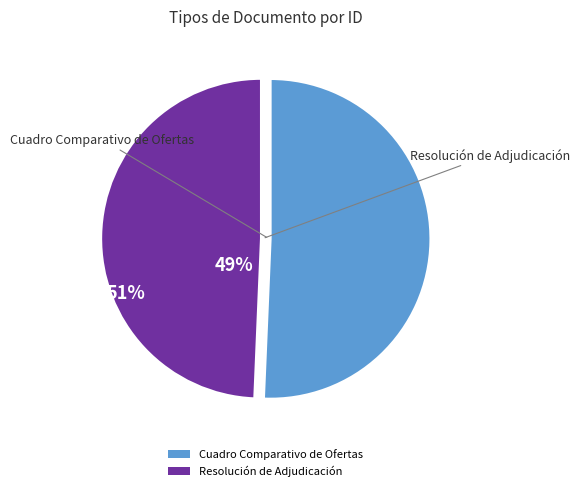

Approximately how many times larger is the value at Cuadro Comparativo de Ofertas compared to Resolución de Adjudicación?

1.0